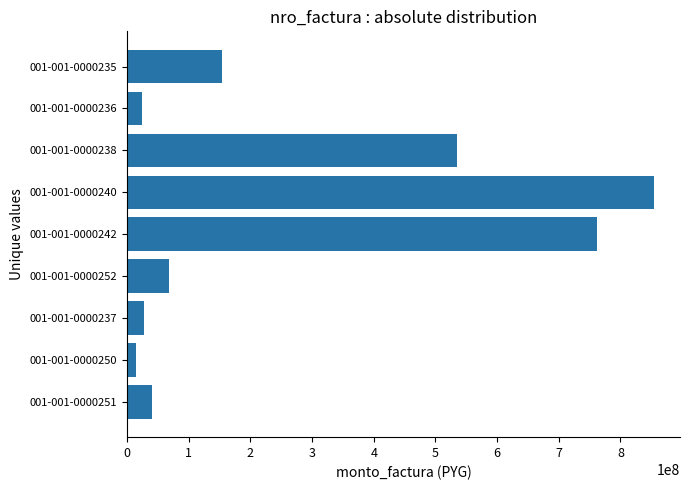

Count the number of categories in the chart.

9